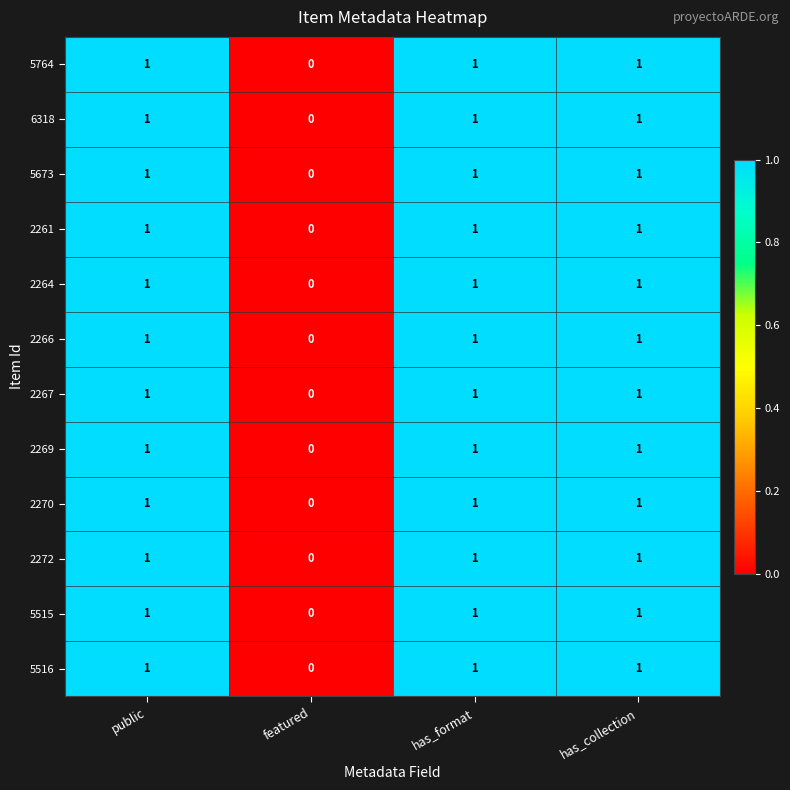

How many 2272 values are between 1 and 2?

3